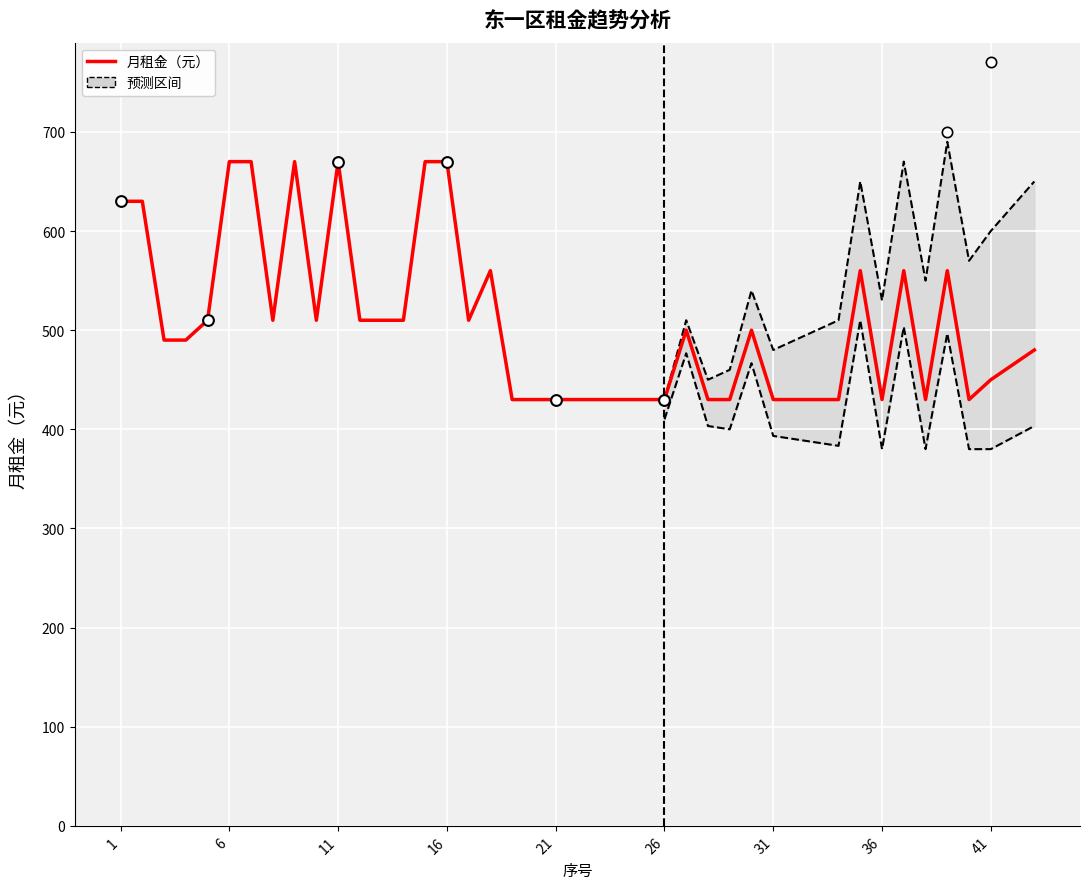

Which has a higher value, 1 or 16?

16